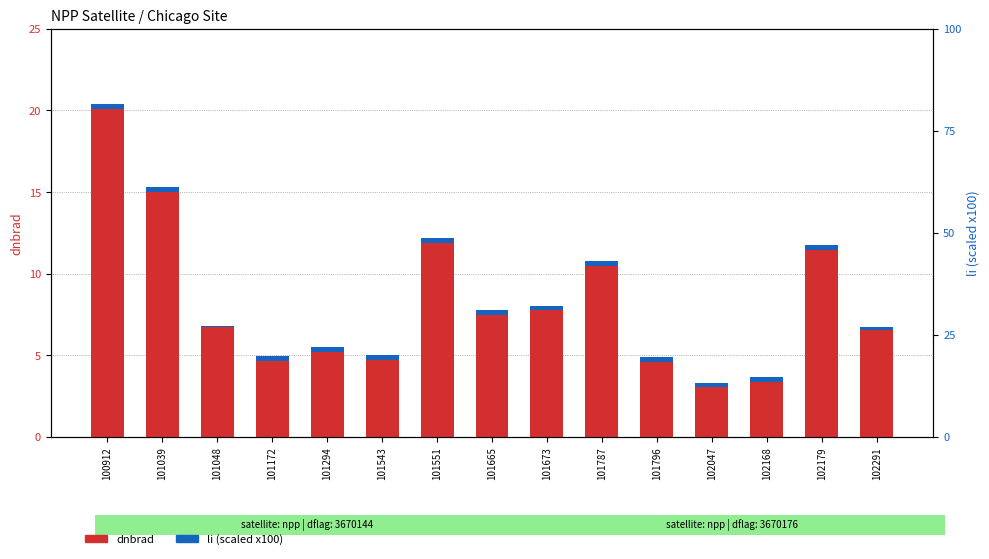

Reading left to right, what are all the values shown in this chart?

dnbrad: 100912=20.4	101039=15.3	101048=6.8	101172=5.0	101294=5.5	101543=5.0	101551=12.2	101665=7.7	101673=8.0	101787=10.8	101796=4.9	102047=3.3	102168=3.7	102179=11.8	102291=6.7
li (scaled): 100912=0.3	101039=0.3	101048=0.1	101172=0.3	101294=0.3	101543=0.3	101551=0.3	101665=0.3	101673=0.3	101787=0.3	101796=0.3	102047=0.3	102168=0.3	102179=0.3	102291=0.2